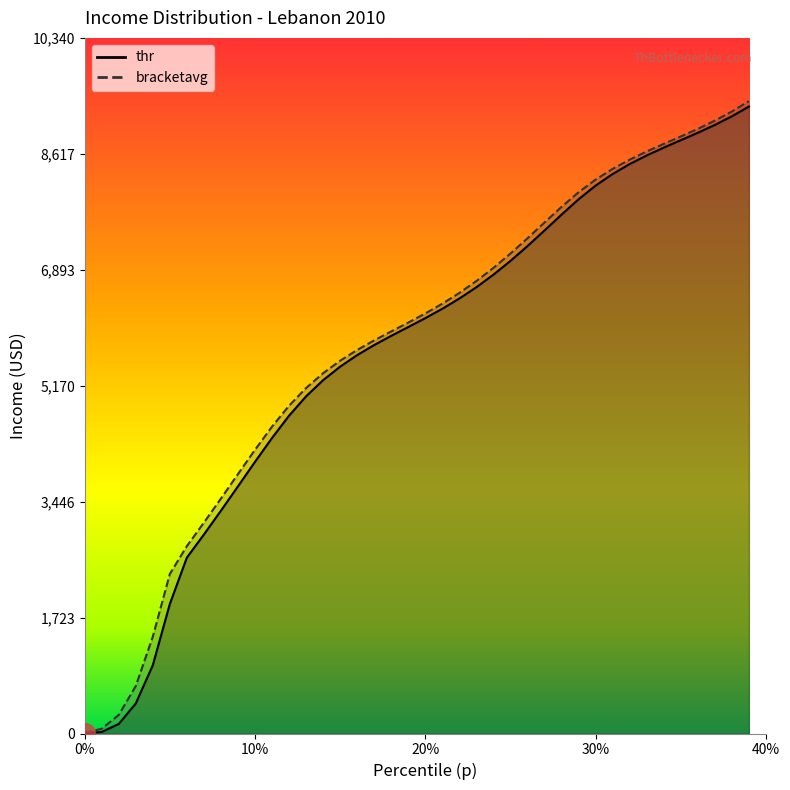

Does the chart display data point markers on the line(s)?

No